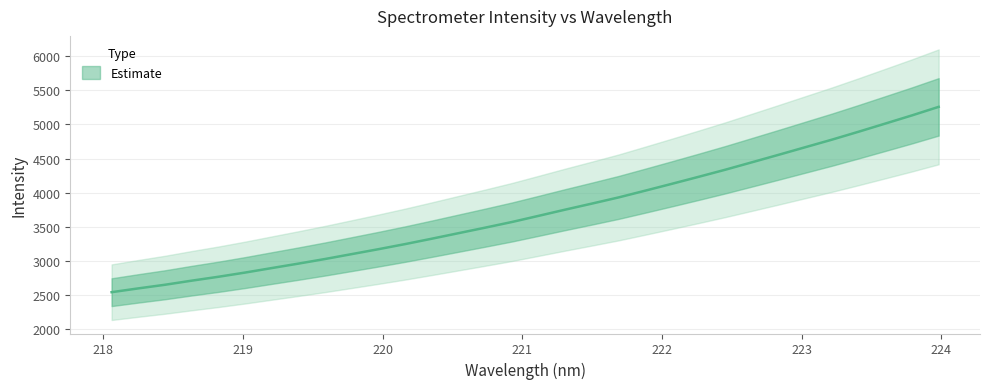

What value does the data have at 223.2172?

4777.2